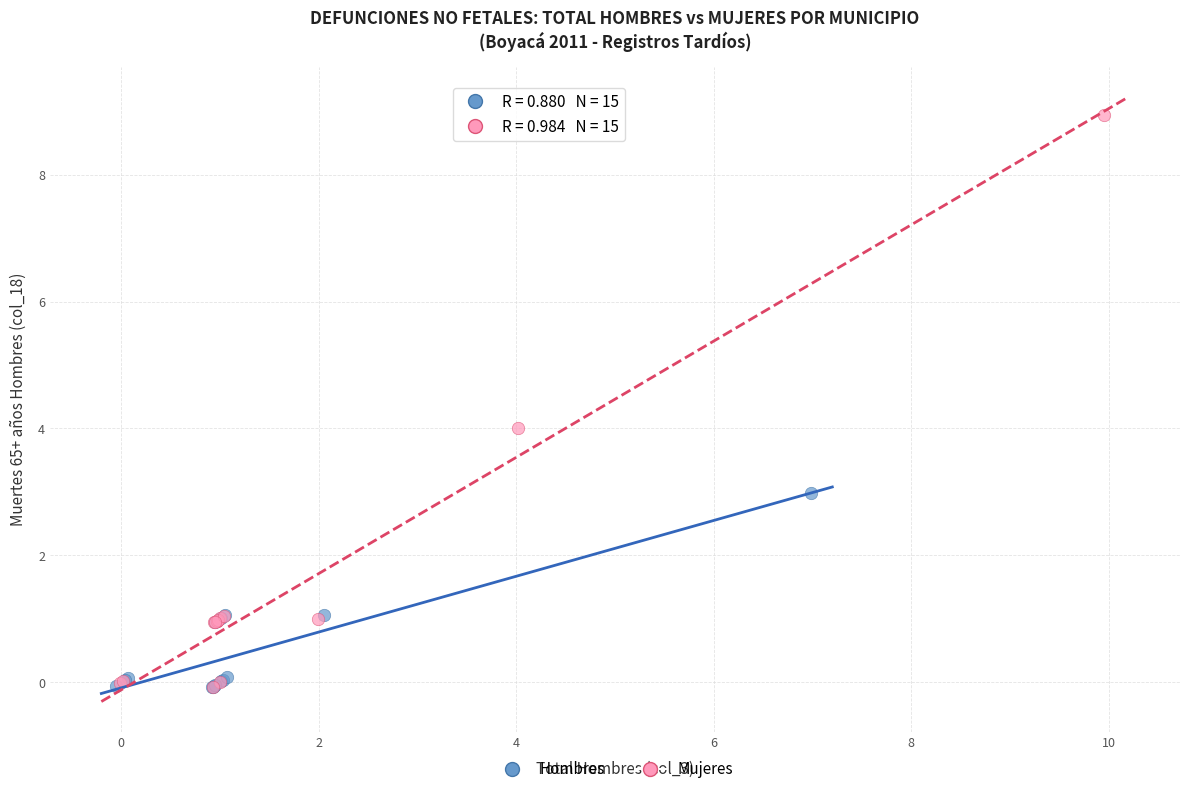

Which series has the largest Y range (max minus min)?

Mujeres